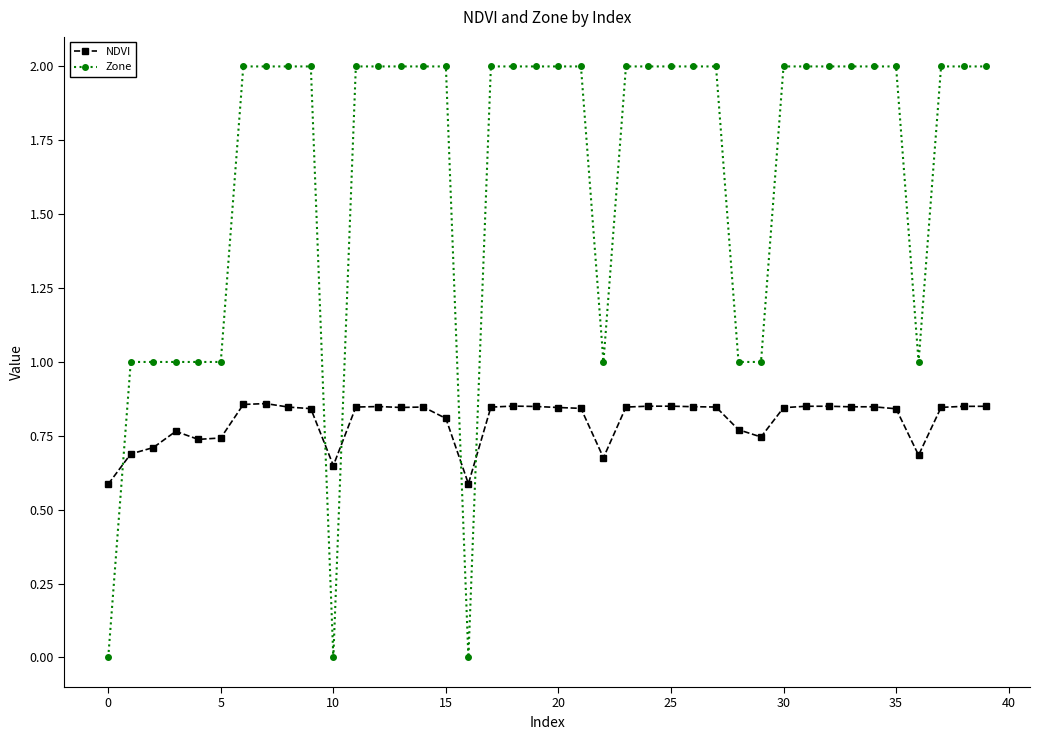

How many distinct data groups are displayed?

2